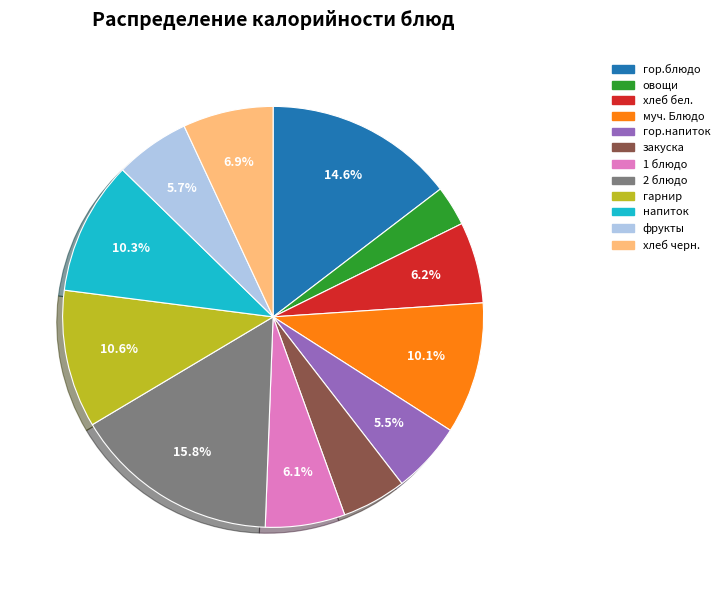

To the nearest percent, what is the difference between the largest and smallest slice percentages?

13%